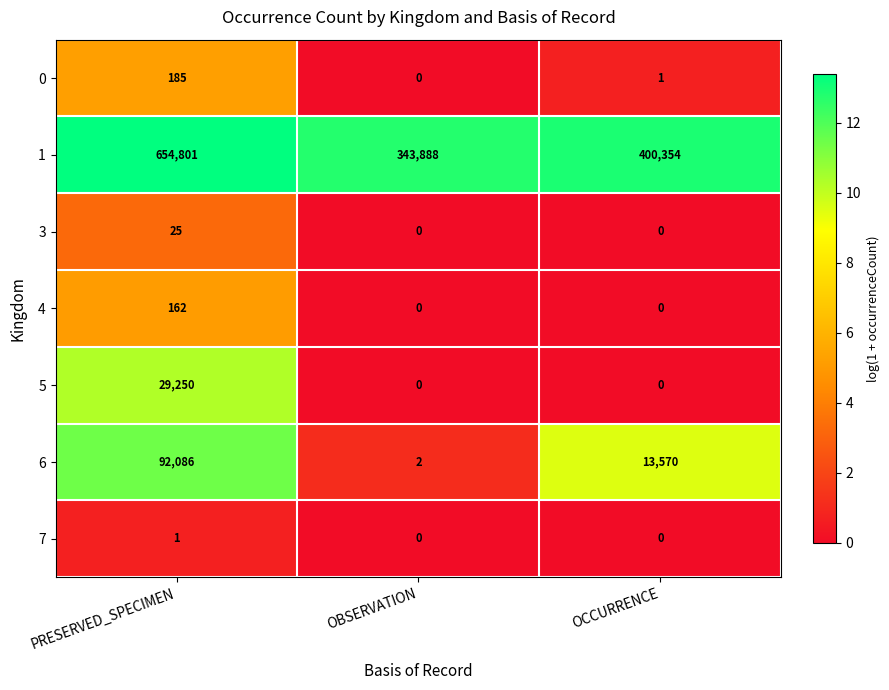

Reading right to left, what are all the values shown in this chart?

0: 1	0	185
1: 400354	343888	654801
3: 0	0	25
4: 0	0	162
5: 0	0	29250
6: 13570	2	92086
7: 0	0	1